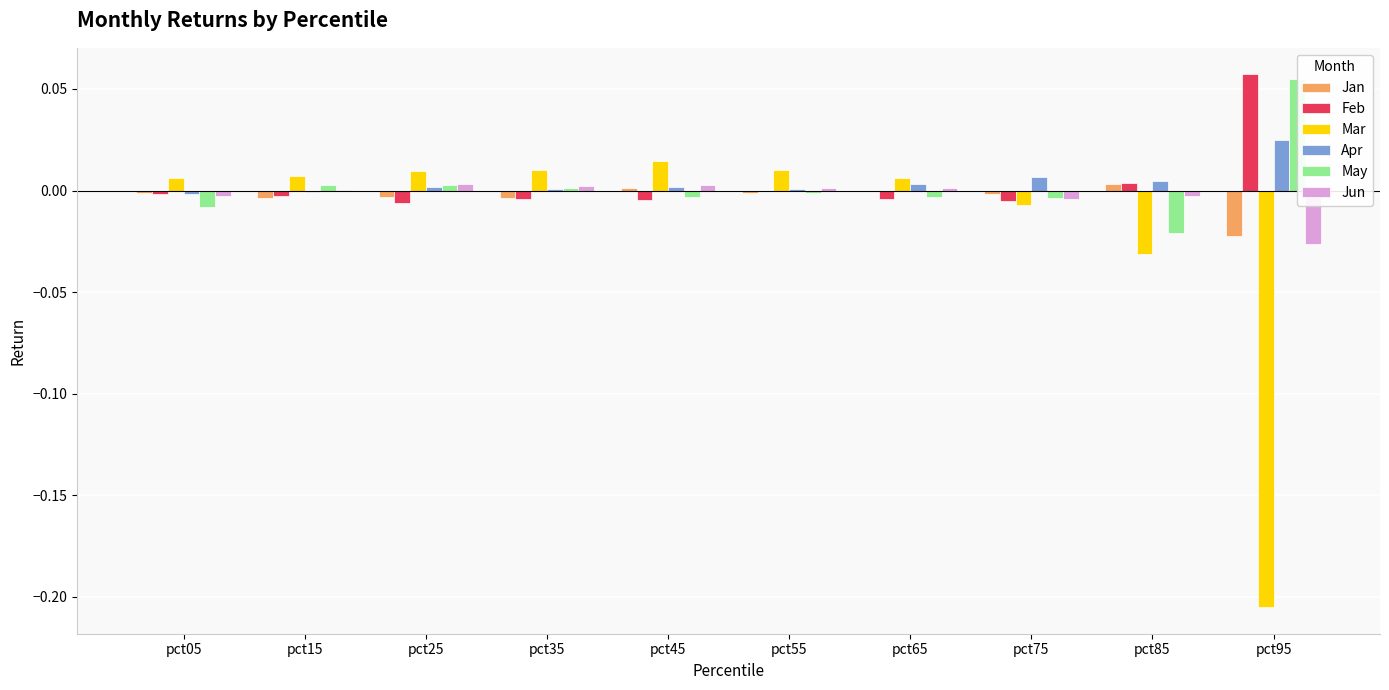

Where does the Feb series first go above 0?

pct85